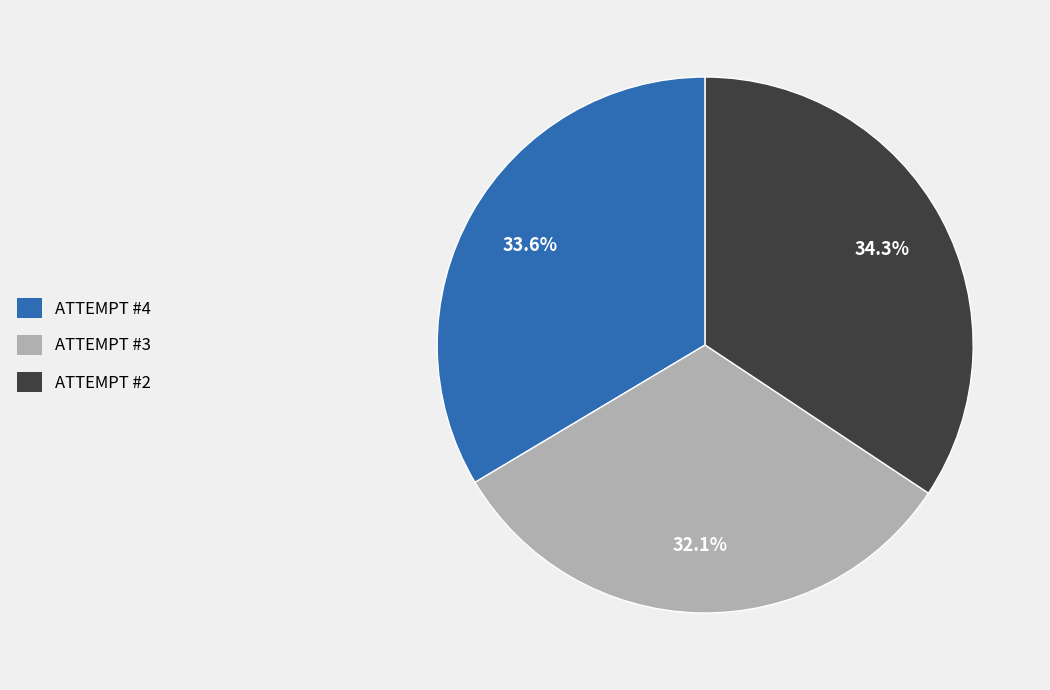

What portion of the pie excludes ATTEMPT #2?

65.7%